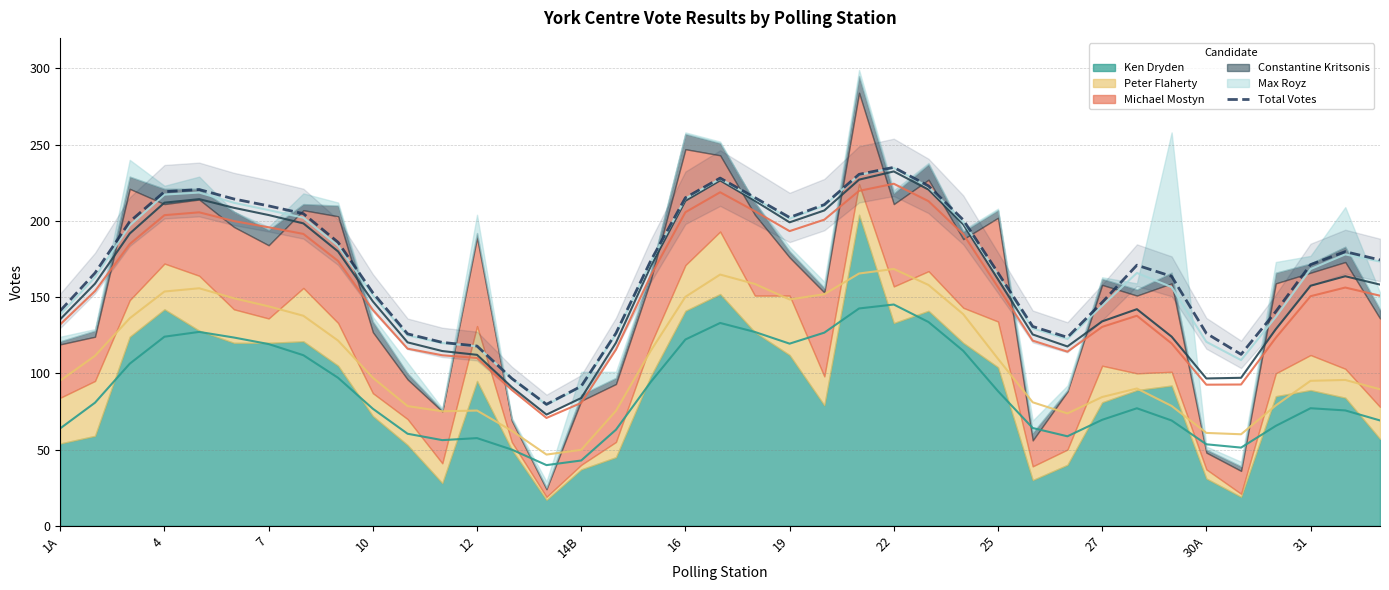

What is the maximum value for Total Votes?

235.1